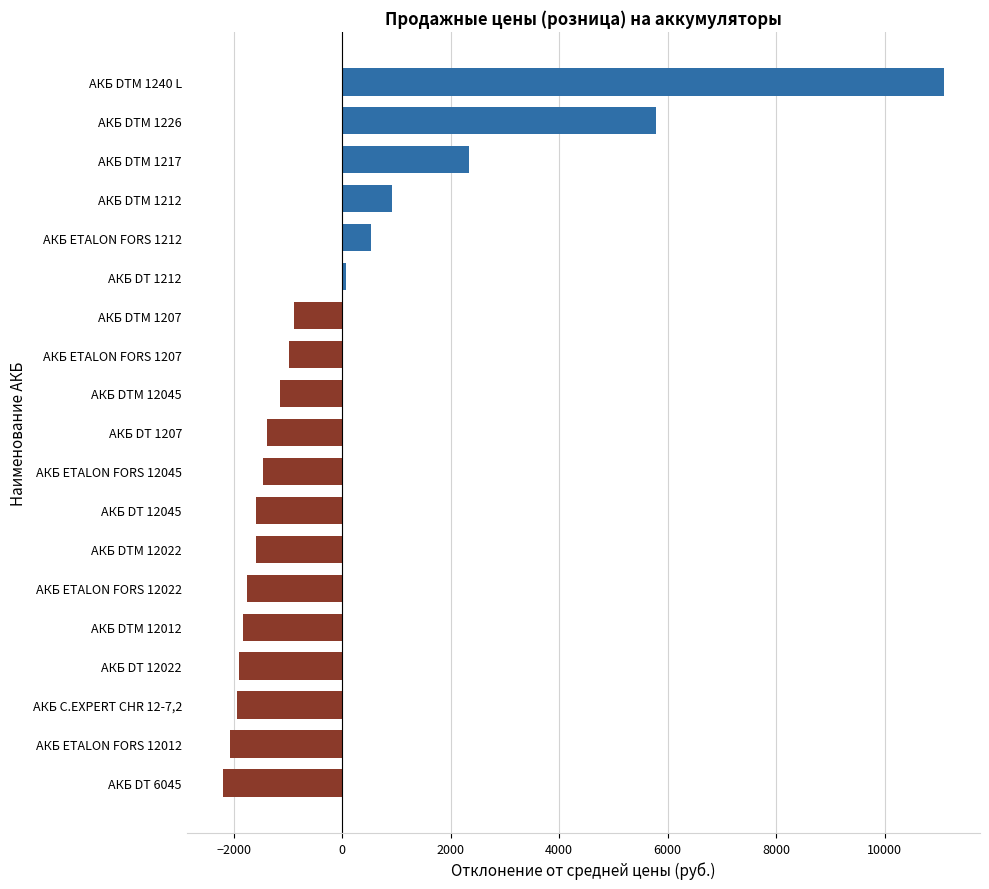

What is the smallest value displayed?

-2201.8